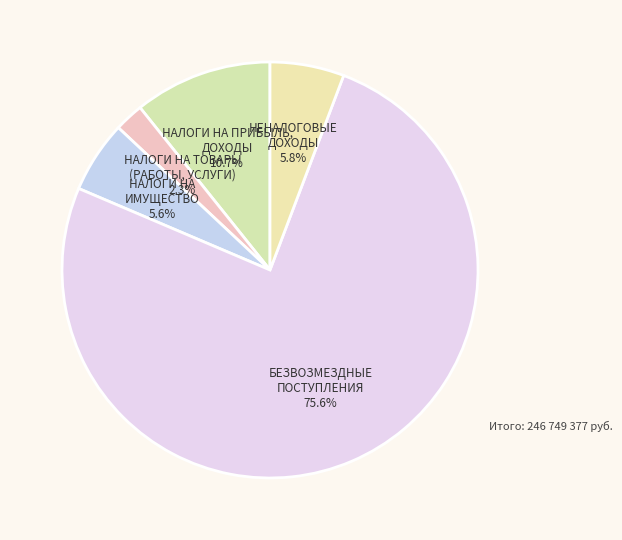

Rank the categories by value from highest to lowest.

БЕЗВОЗМЕЗДНЫЕ ПОСТУПЛЕНИЯ, НАЛОГИ НА ПРИБЫЛЬ, ДОХОДЫ, НЕНАЛОГОВЫЕ ДОХОДЫ, НАЛОГИ НА ИМУЩЕСТВО, НАЛОГИ НА ТОВАРЫ (РАБОТЫ, УСЛУГИ)